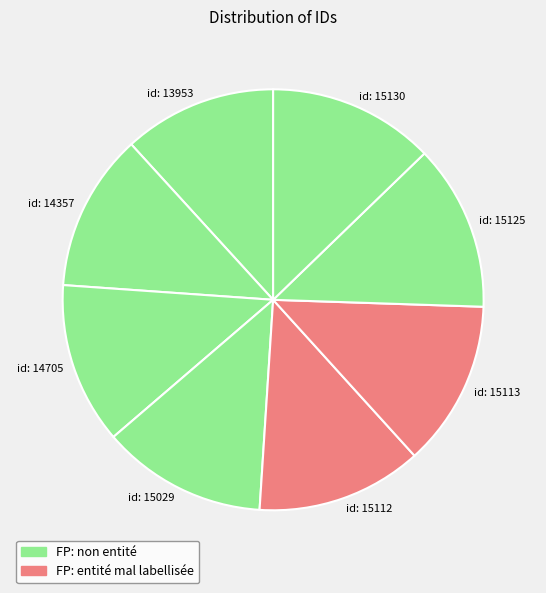

What is the smallest slice in the pie chart?

id: 13953